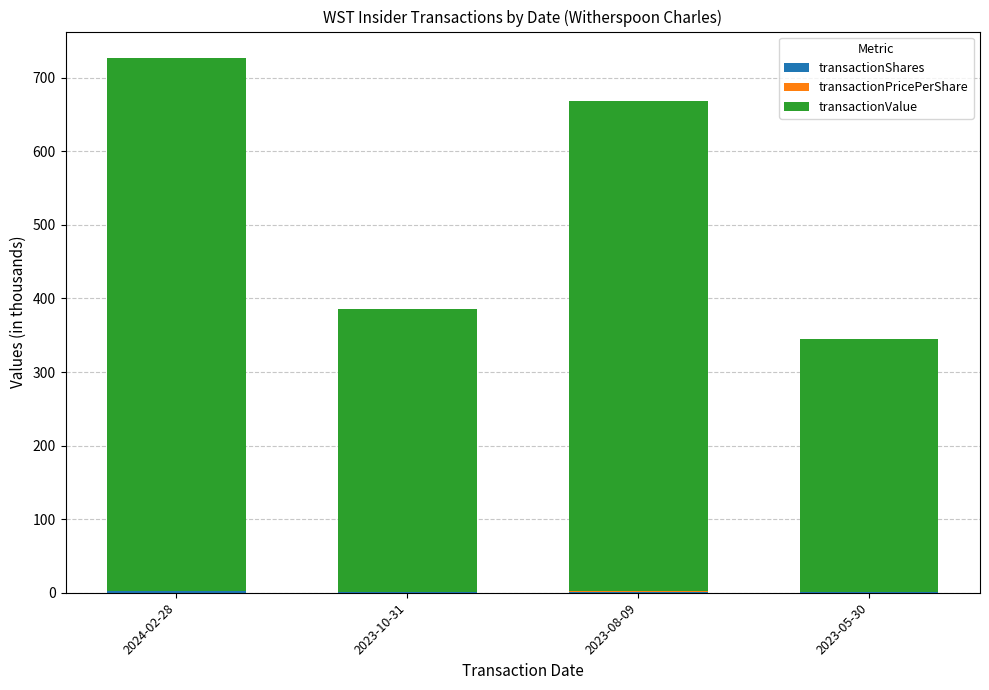

At which category is the sum across all series the highest?

2024-02-28